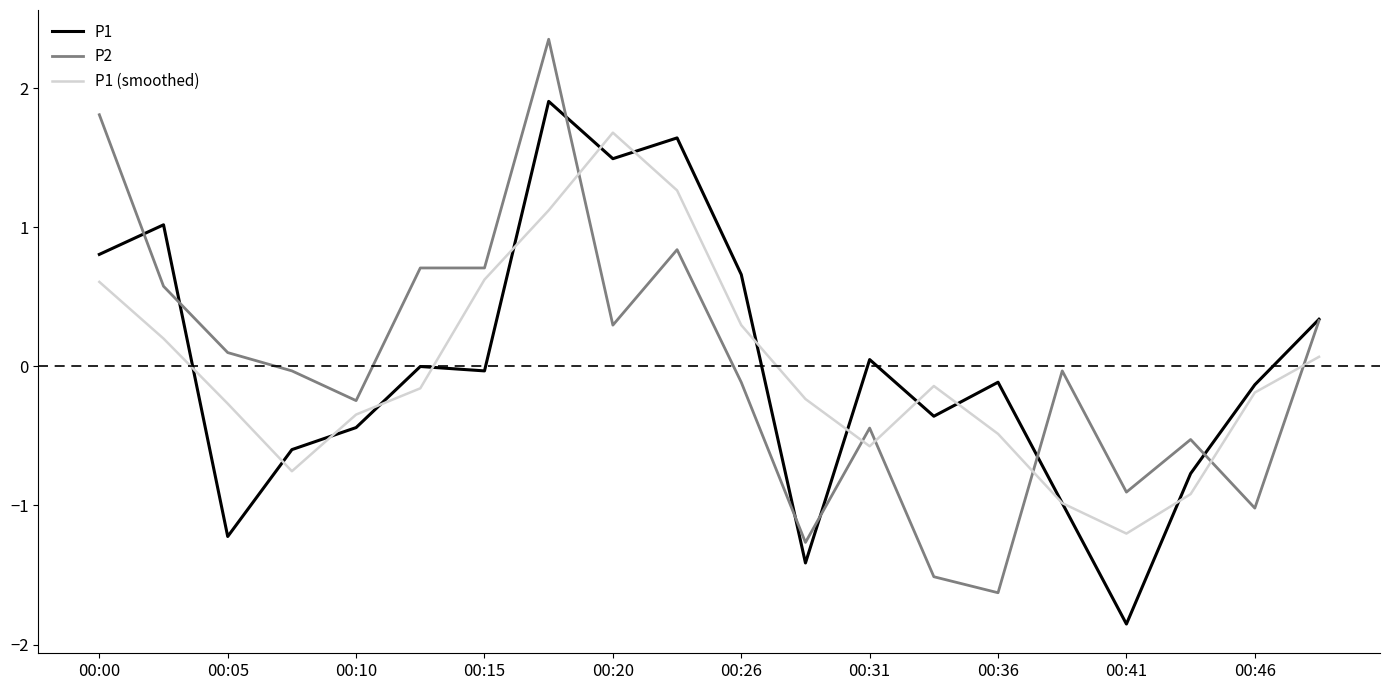

What is the highest value of the P1 series?

1.9